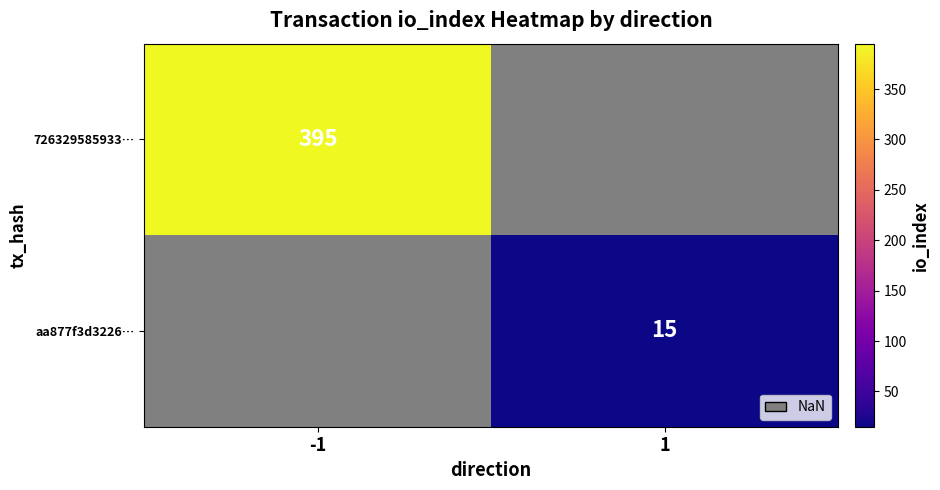

The aa877f3d3226… series shows 21 at 1. True or false?

False